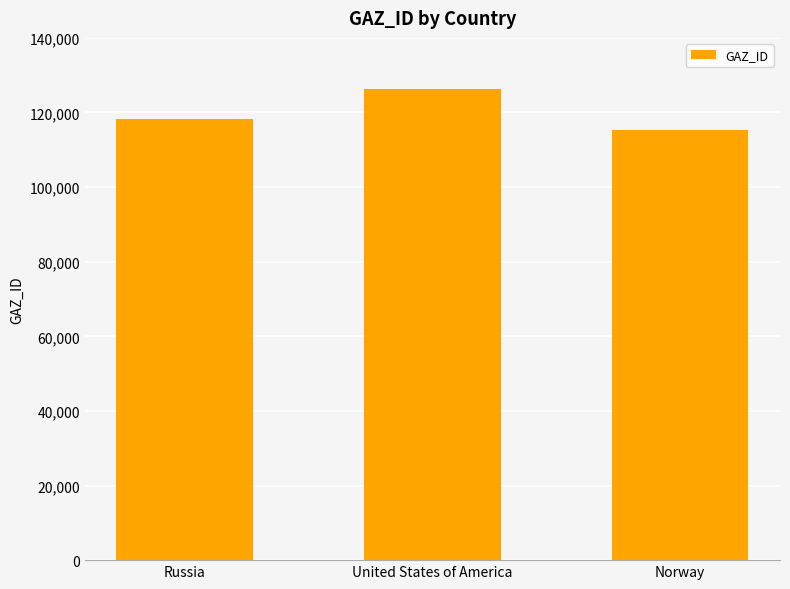

Reading left to right, what are all the values shown in this chart?

Russia=118364	United States of America=126181	Norway=115226